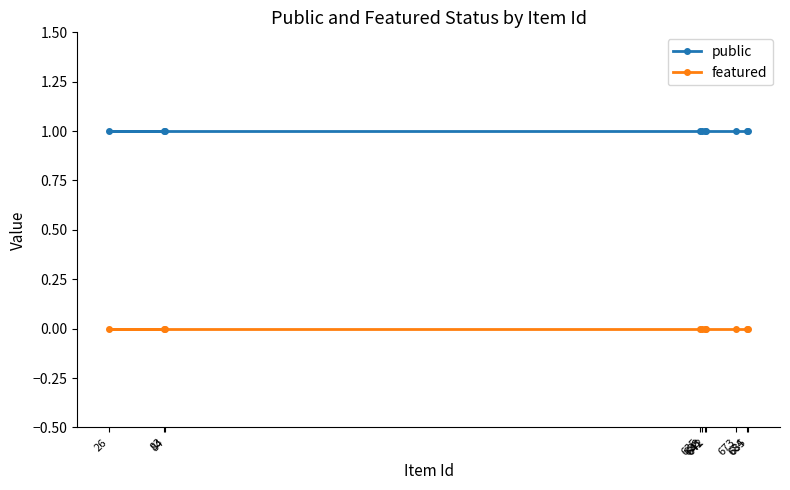

Count the number of data series in this chart.

2